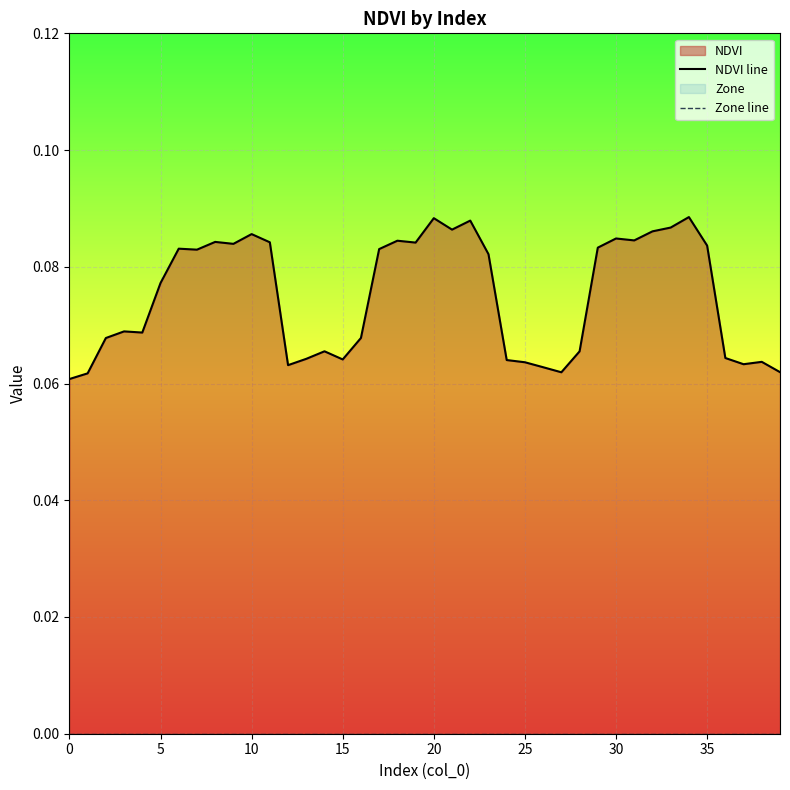

True or false: NDVI line and Zone line intersect in this chart.

False